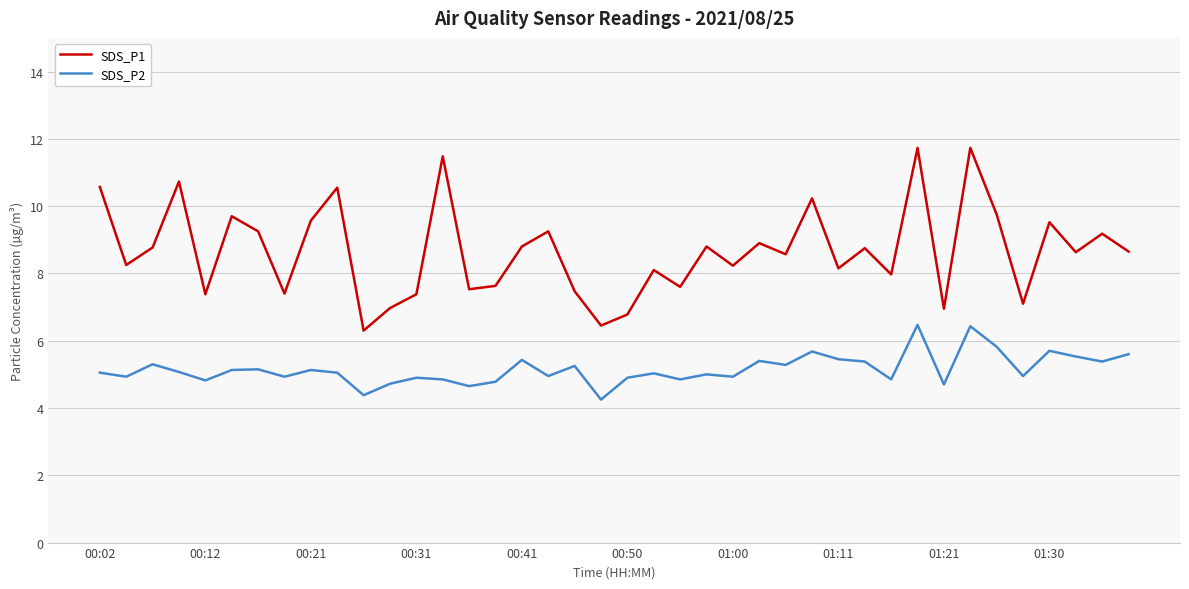

List the series in order of their peak value, lowest first.

SDS_P2, SDS_P1